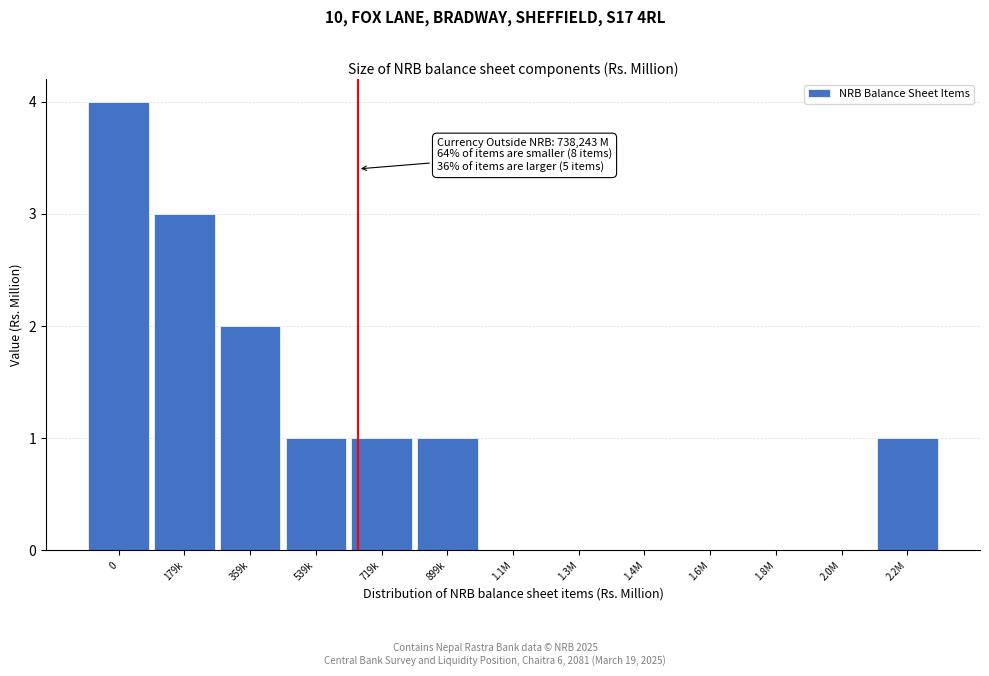

Reading left to right, transcribe all the data shown in this chart.

0=4	179k=3	359k=2	539k=1	719k=1	899k=1	1.1M=0	1.3M=0	1.4M=0	1.6M=0	1.8M=0	2.0M=0	2.2M=1